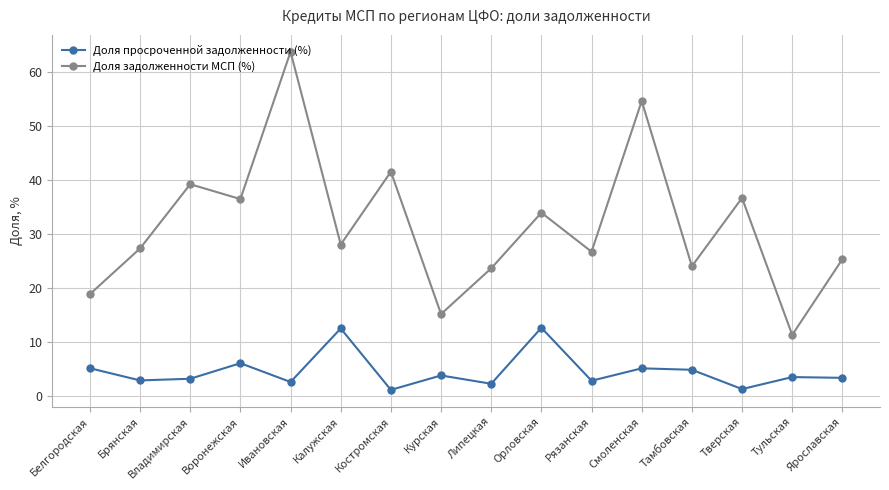

What is the approximate value of Доля задолженности МСП (%) at Тамбовская?

24.1